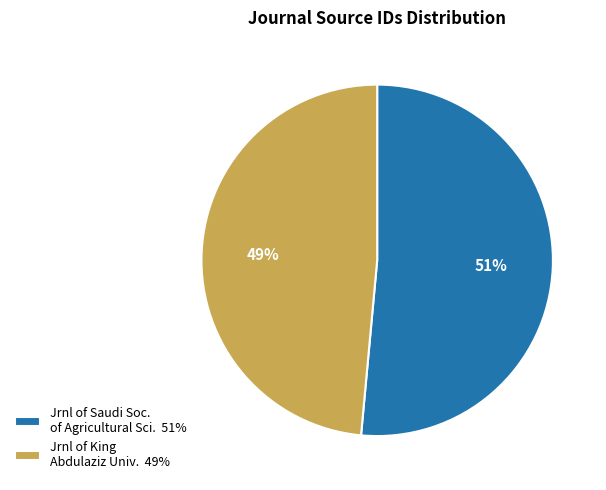

Combined, do Jrnl of King Abdulaziz Univ. 49% and Jrnl of Saudi Soc. of Agricultural Sci. 51% account for over 50%?

Yes